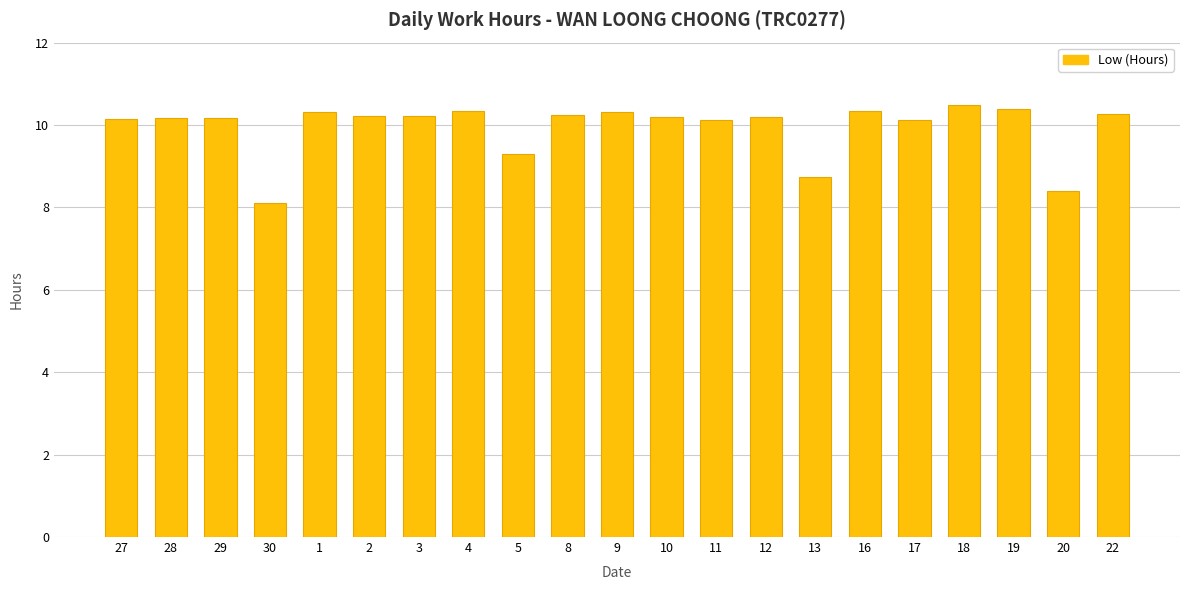

What is the maximum value shown in the chart?

10.5